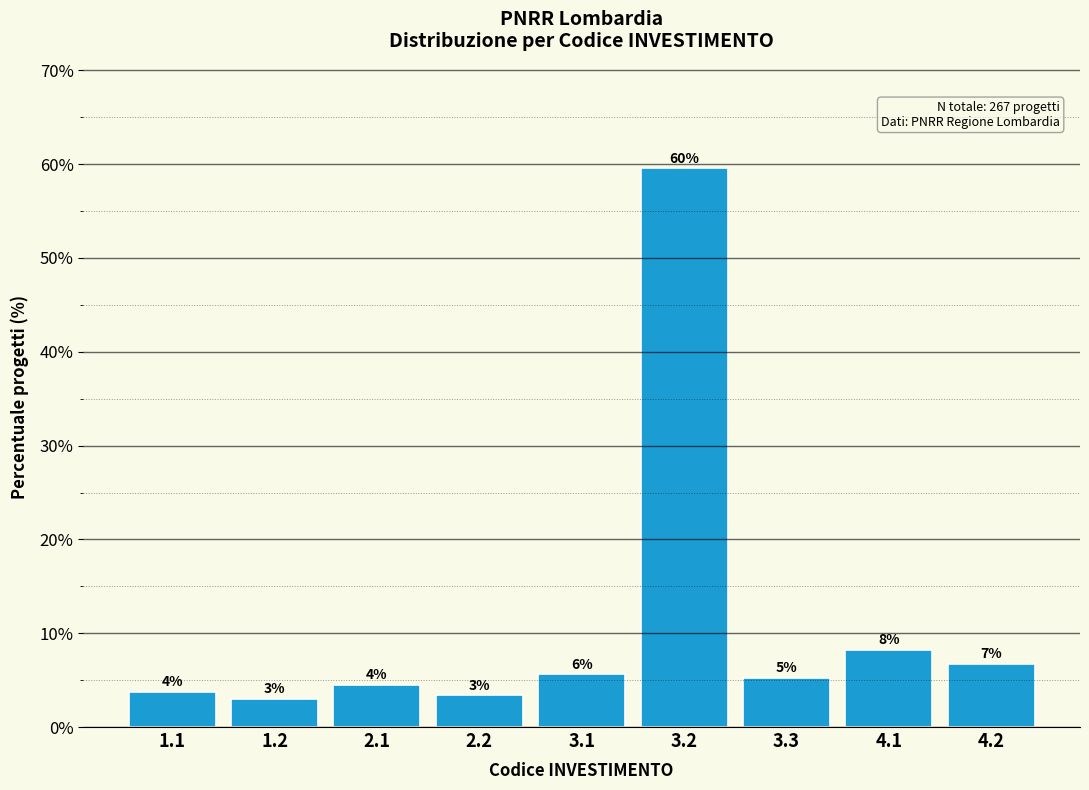

How many bars are there in total?

9